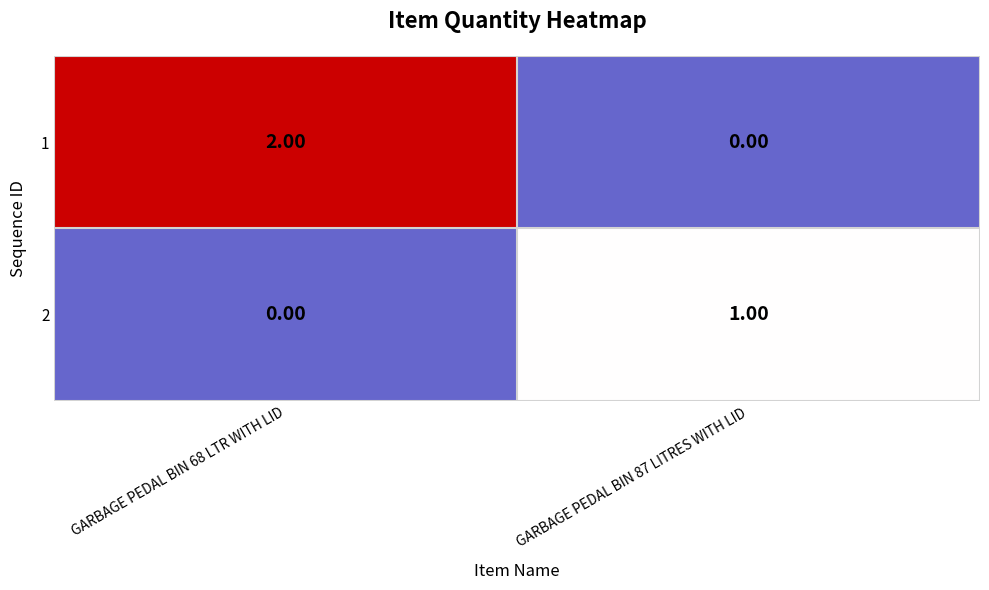

Rank the categories by 1 value from highest to lowest.

GARBAGE PEDAL BIN 68 LTR WITH LID, GARBAGE PEDAL BIN 87 LITRES WITH LID